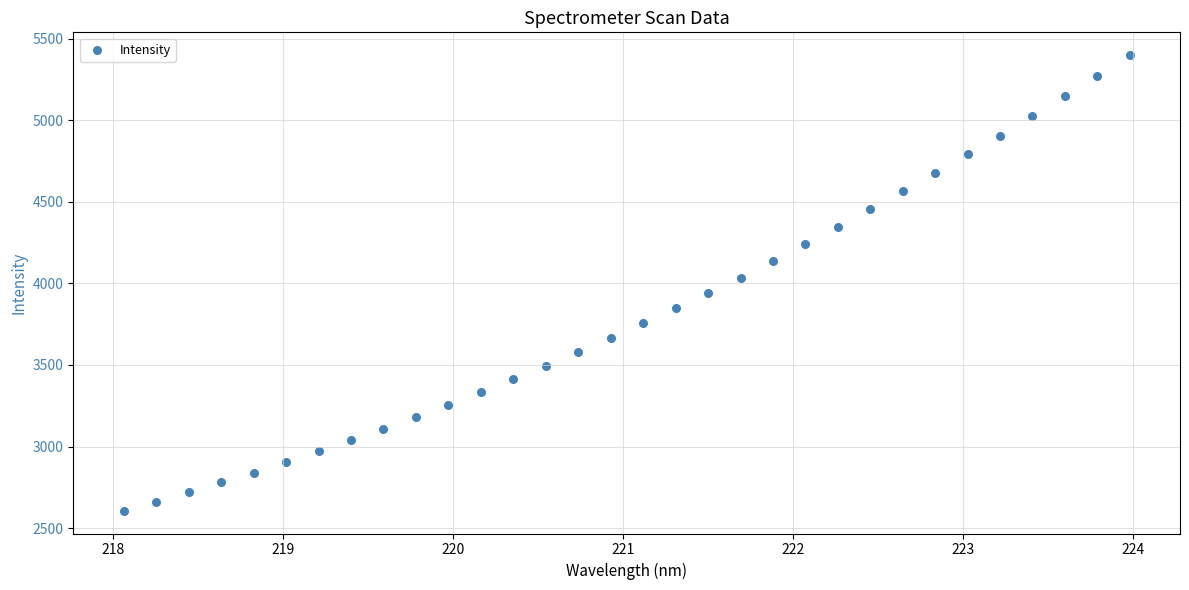

What is the range of X values (max minus min)?

5.9